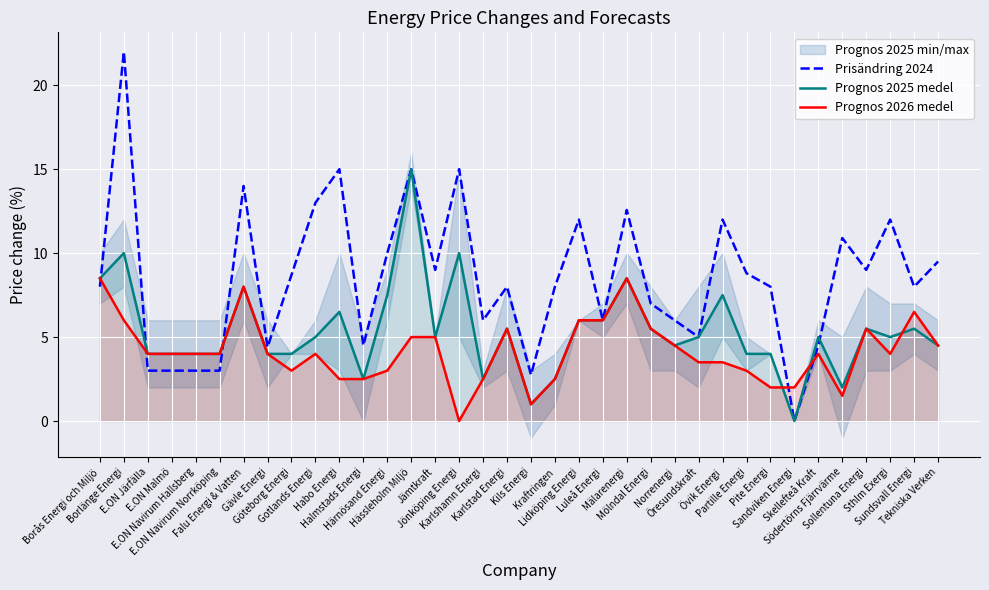

Is this an area chart (filled region under the line)?

No